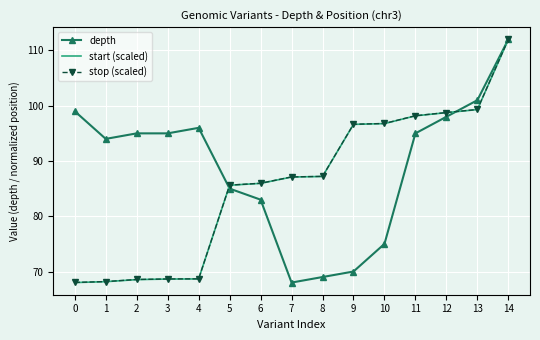

Where do start (scaled) and depth first cross each other?

4 and 5